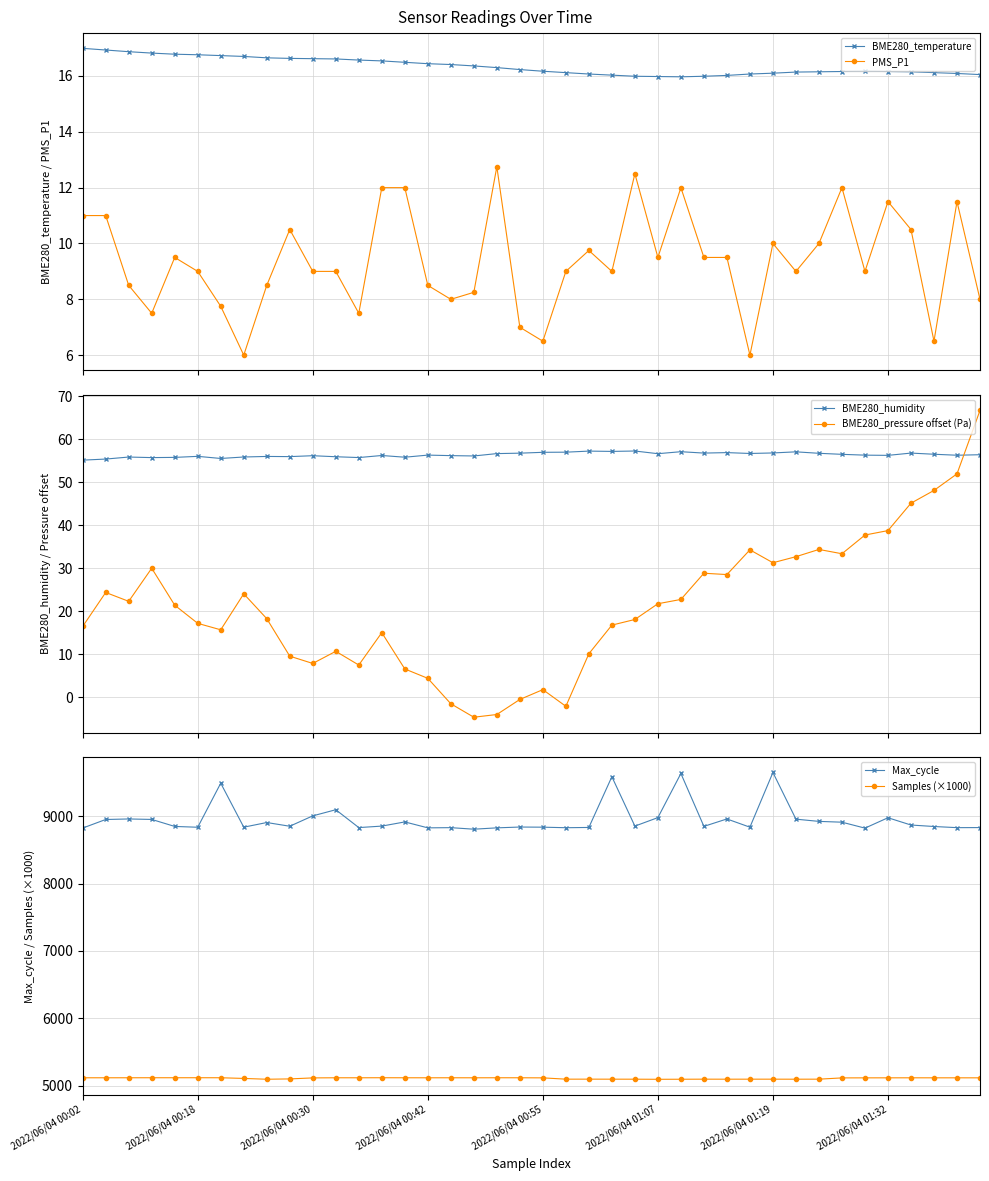

At which label does BME280_temperature first exceed 16?

2022/06/04 00:02